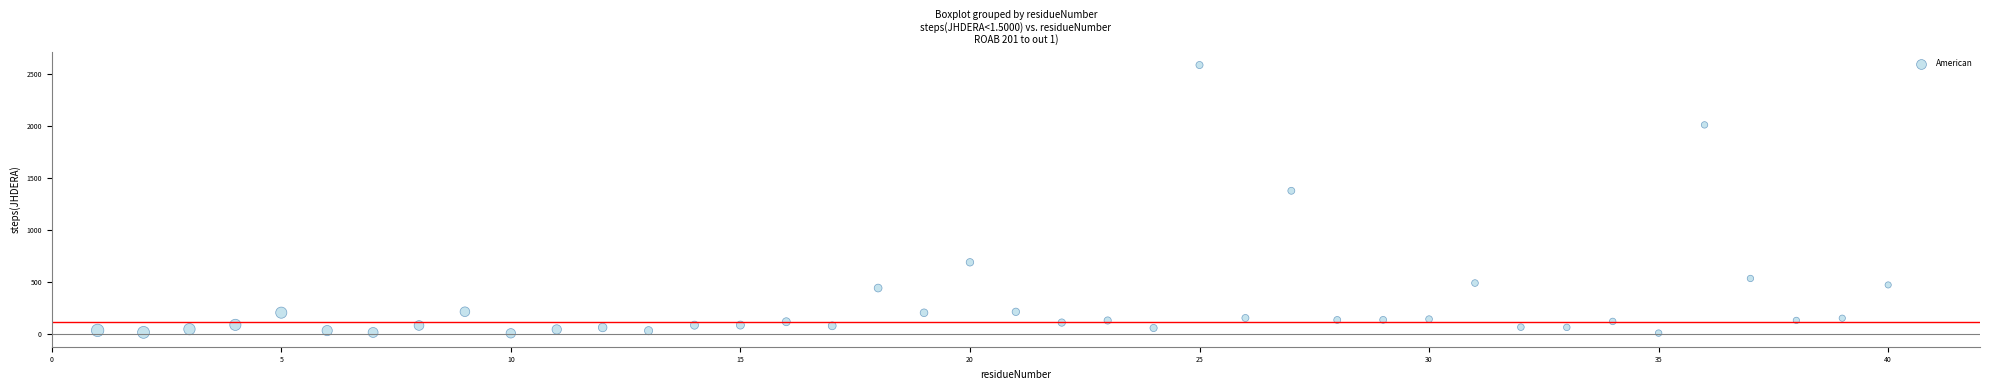

What Y value in the scatter plot is closest to 1296?

1377